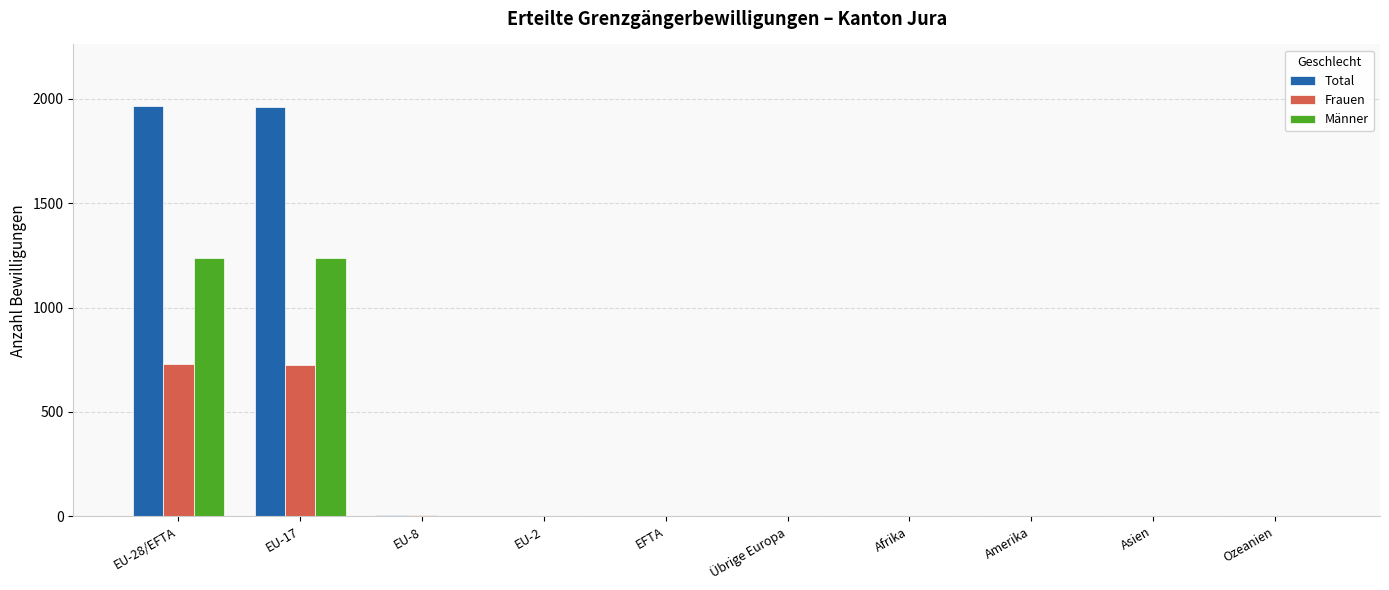

Which series changed the most between EU-28/EFTA and Übrige Europa?

Total